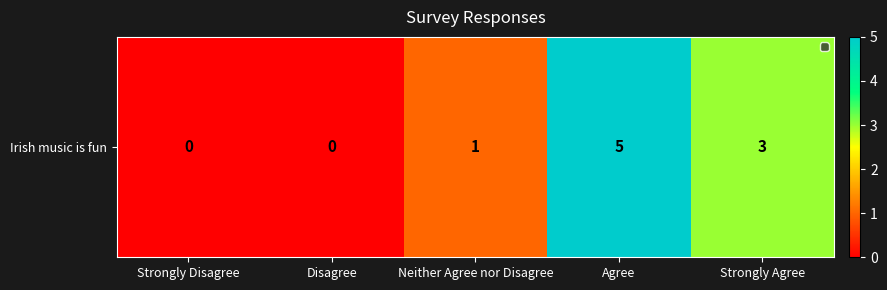

List the labels in order of value, largest first.

Agree, Strongly Agree, Neither Agree nor Disagree, Strongly Disagree, Disagree